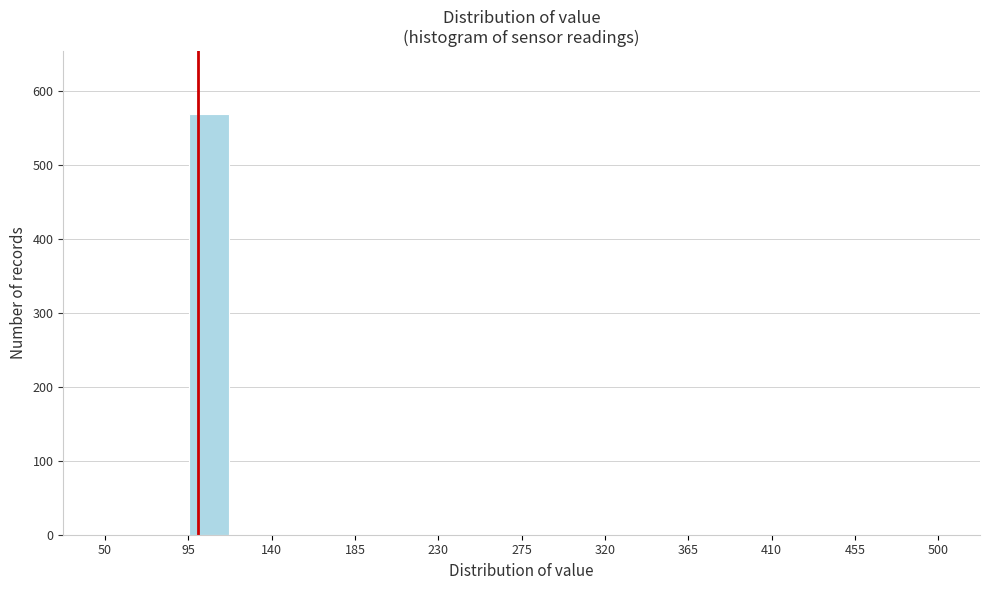

Over which range of the x-axis is the bar tallest?

95.0 to 117.5